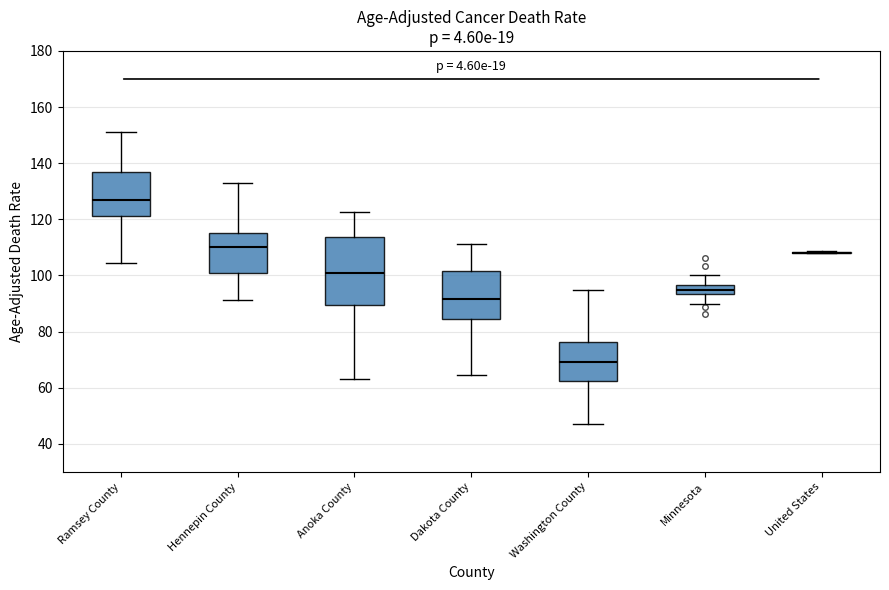

Comparing the boxes themselves (not the whiskers), which one is the tallest?

Anoka County